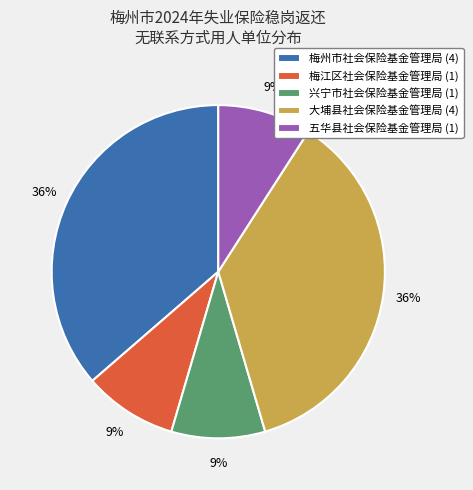

Which has a higher value, 梅州市社会保险基金管理局 (4) or 五华县社会保险基金管理局 (1)?

梅州市社会保险基金管理局 (4)